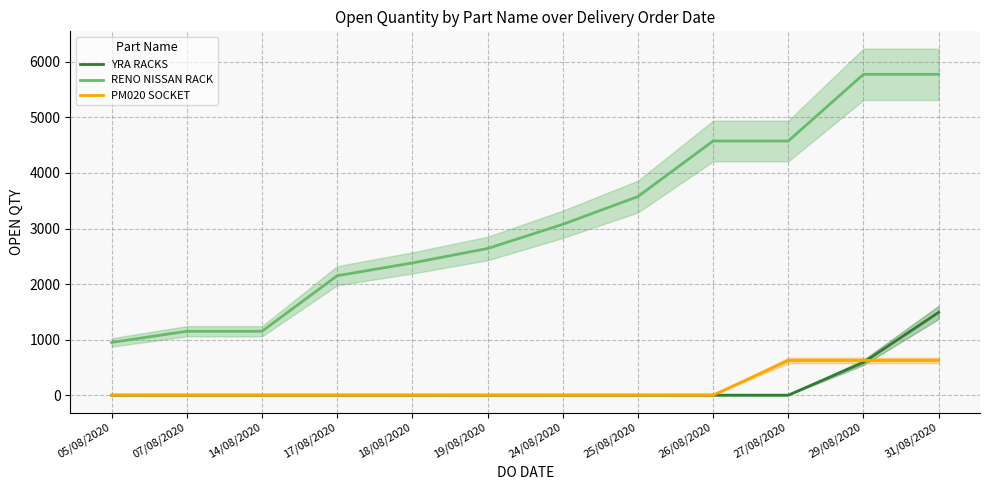

List the series in order of their peak value, highest first.

RENO NISSAN RACK, YRA RACKS, PM020 SOCKET